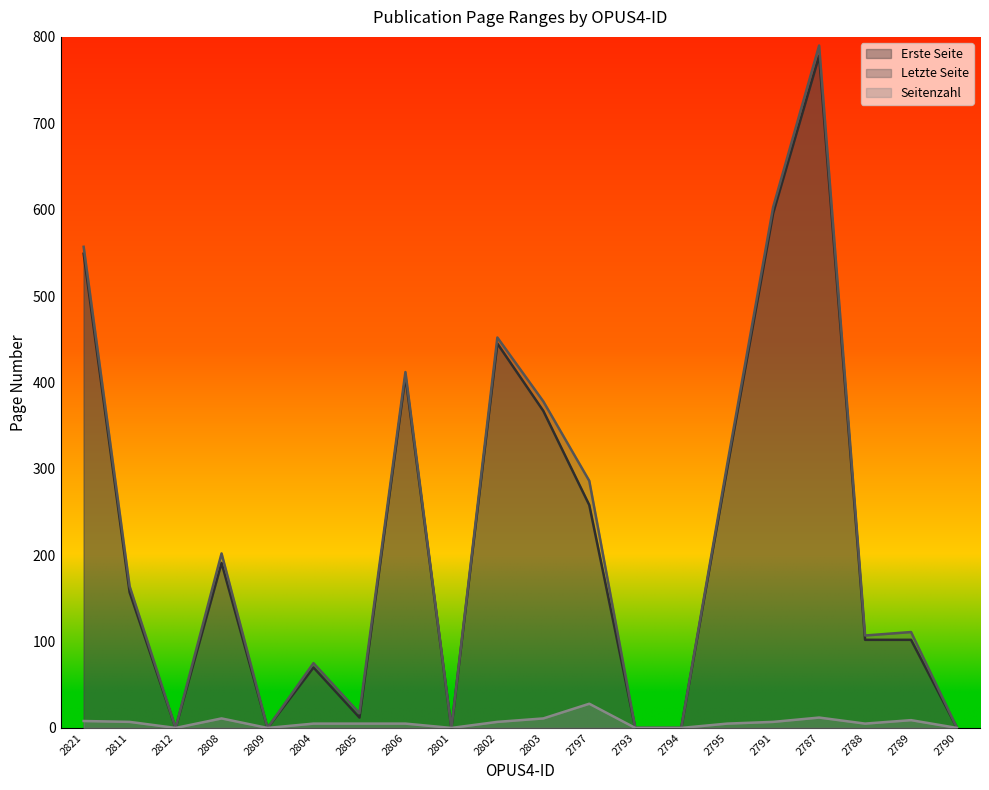

What is the label of the 9th point from the left?

2801